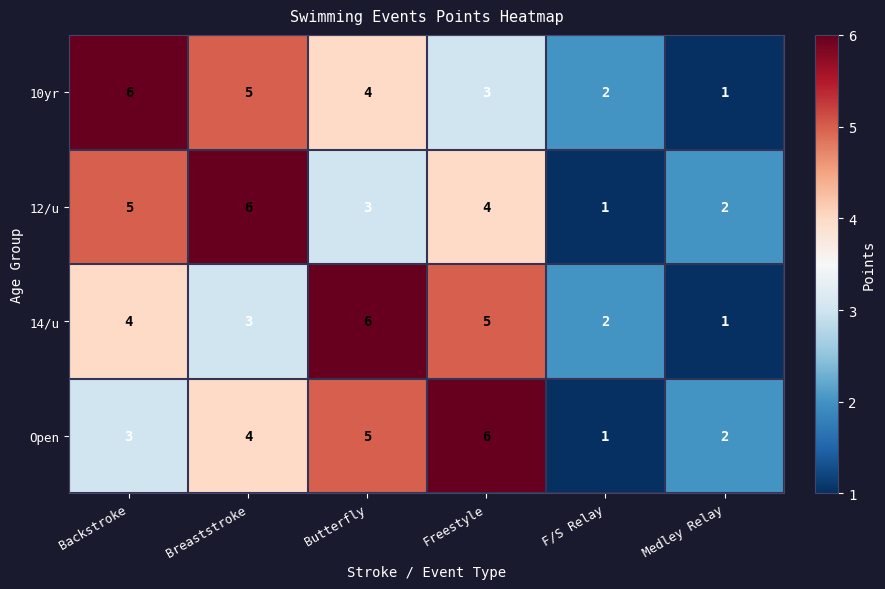

The Open series shows 10 at Freestyle. True or false?

False